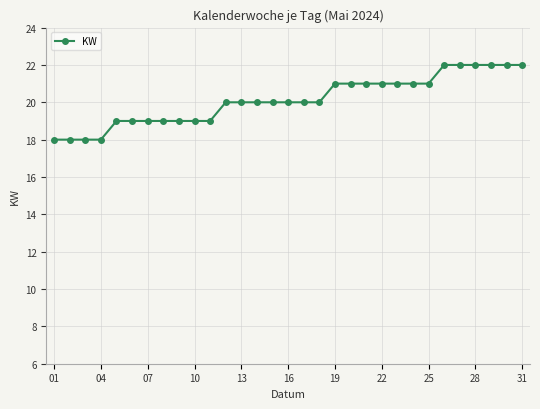

What is the value of the 12th point from the left?

20